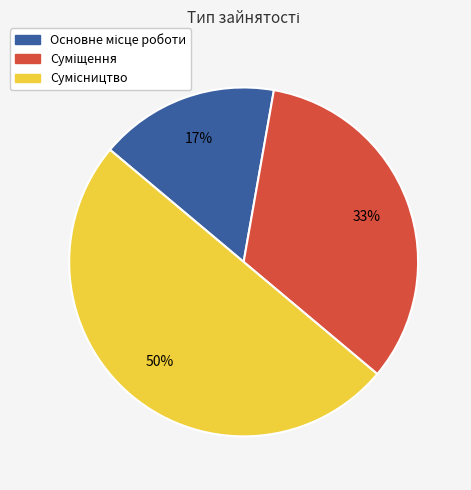

To the nearest percent, what is the difference between the largest and smallest slice percentages?

33%